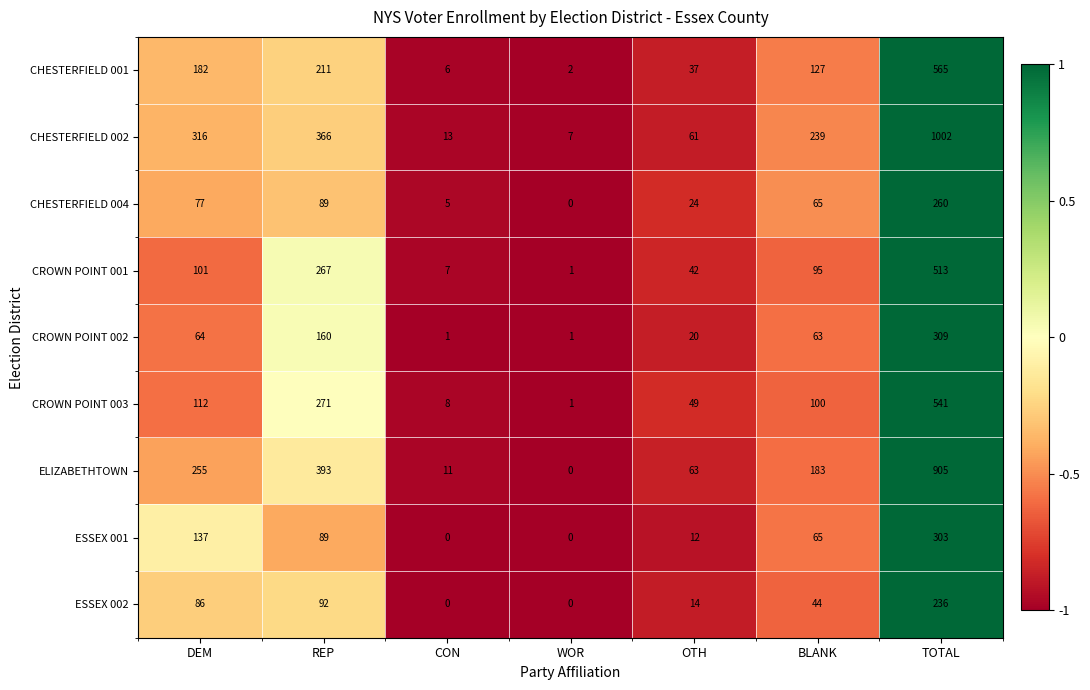

How many distinct data groups are displayed?

9